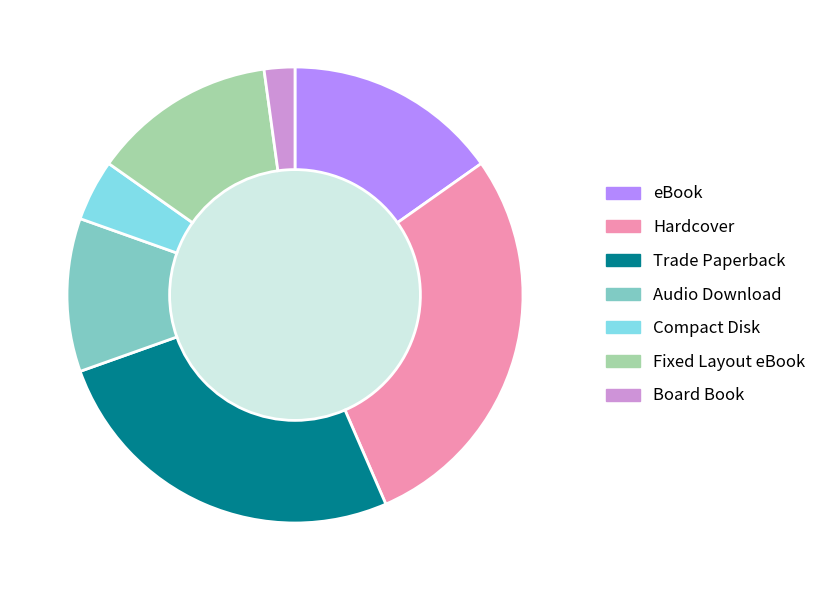

Which category has the biggest portion of the pie?

Hardcover